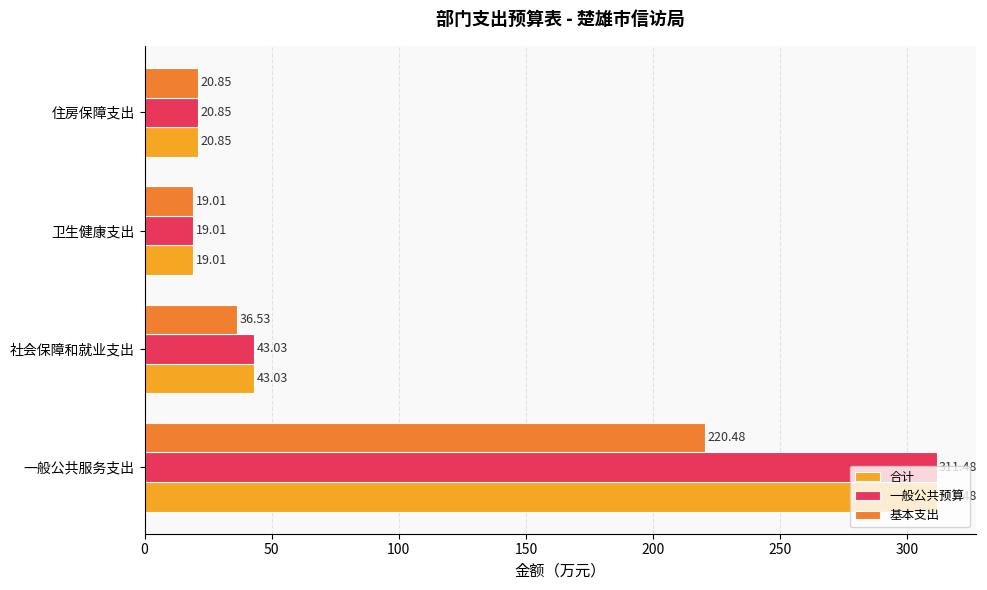

At which label is 一般公共预算 closest to 165?

社会保障和就业支出